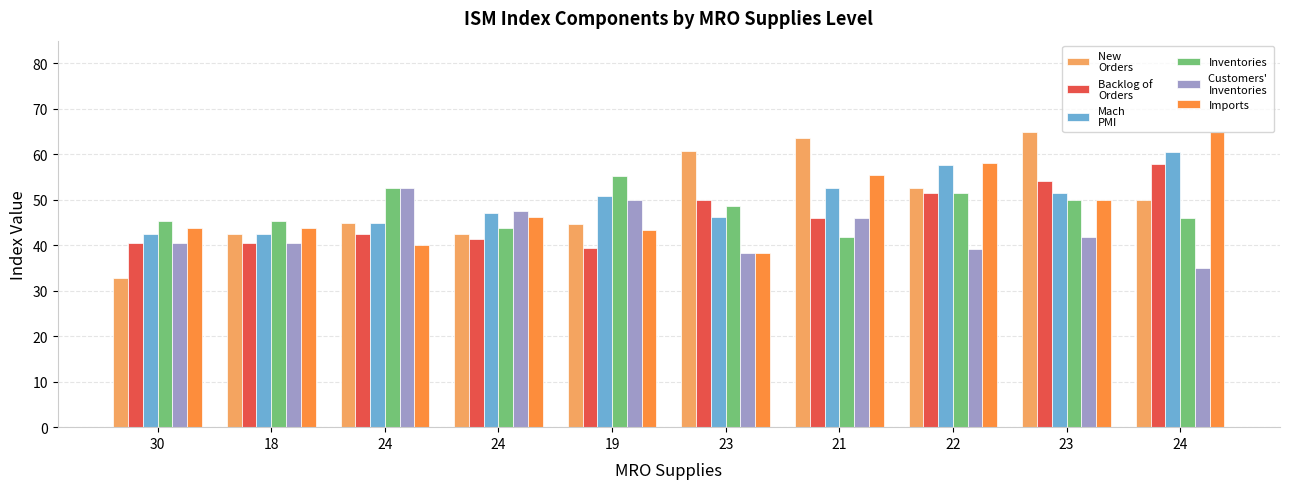

Are the bars grouped side by side (vs. stacked)?

Yes